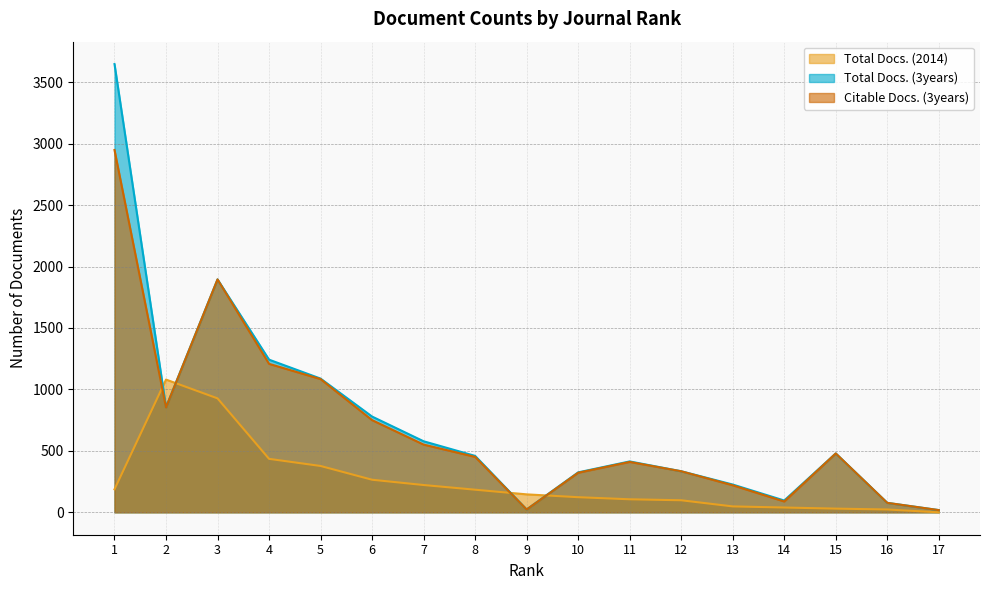

Which series has the widest spread of values?

Total Docs. (3years)